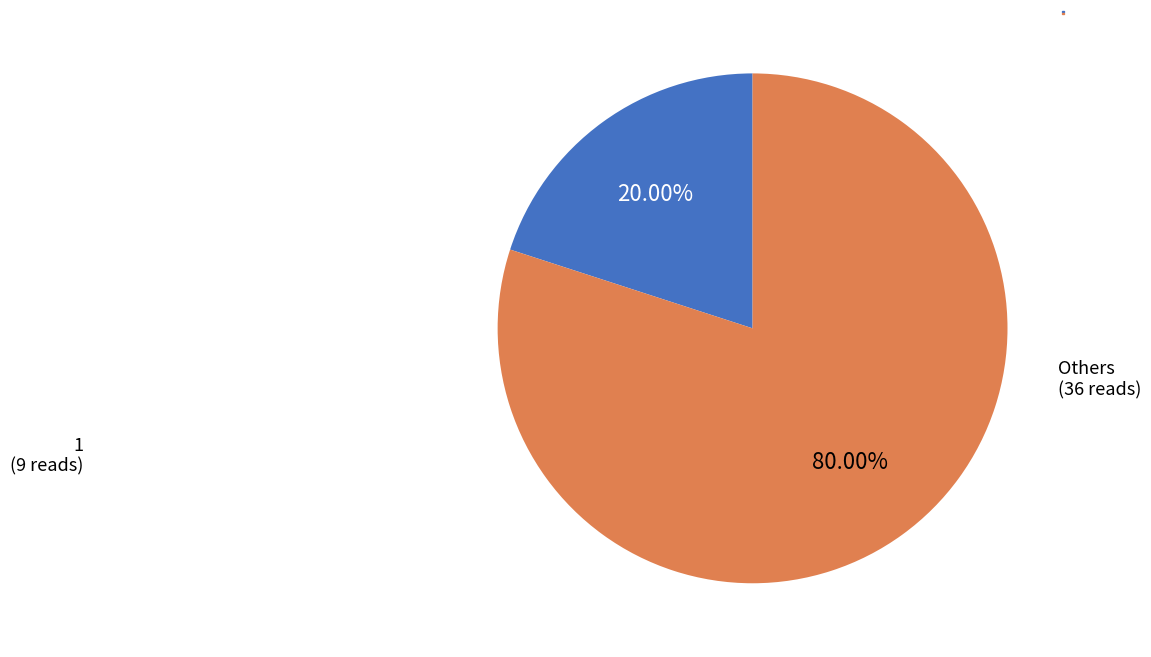

Does any single category account for the majority?

Yes